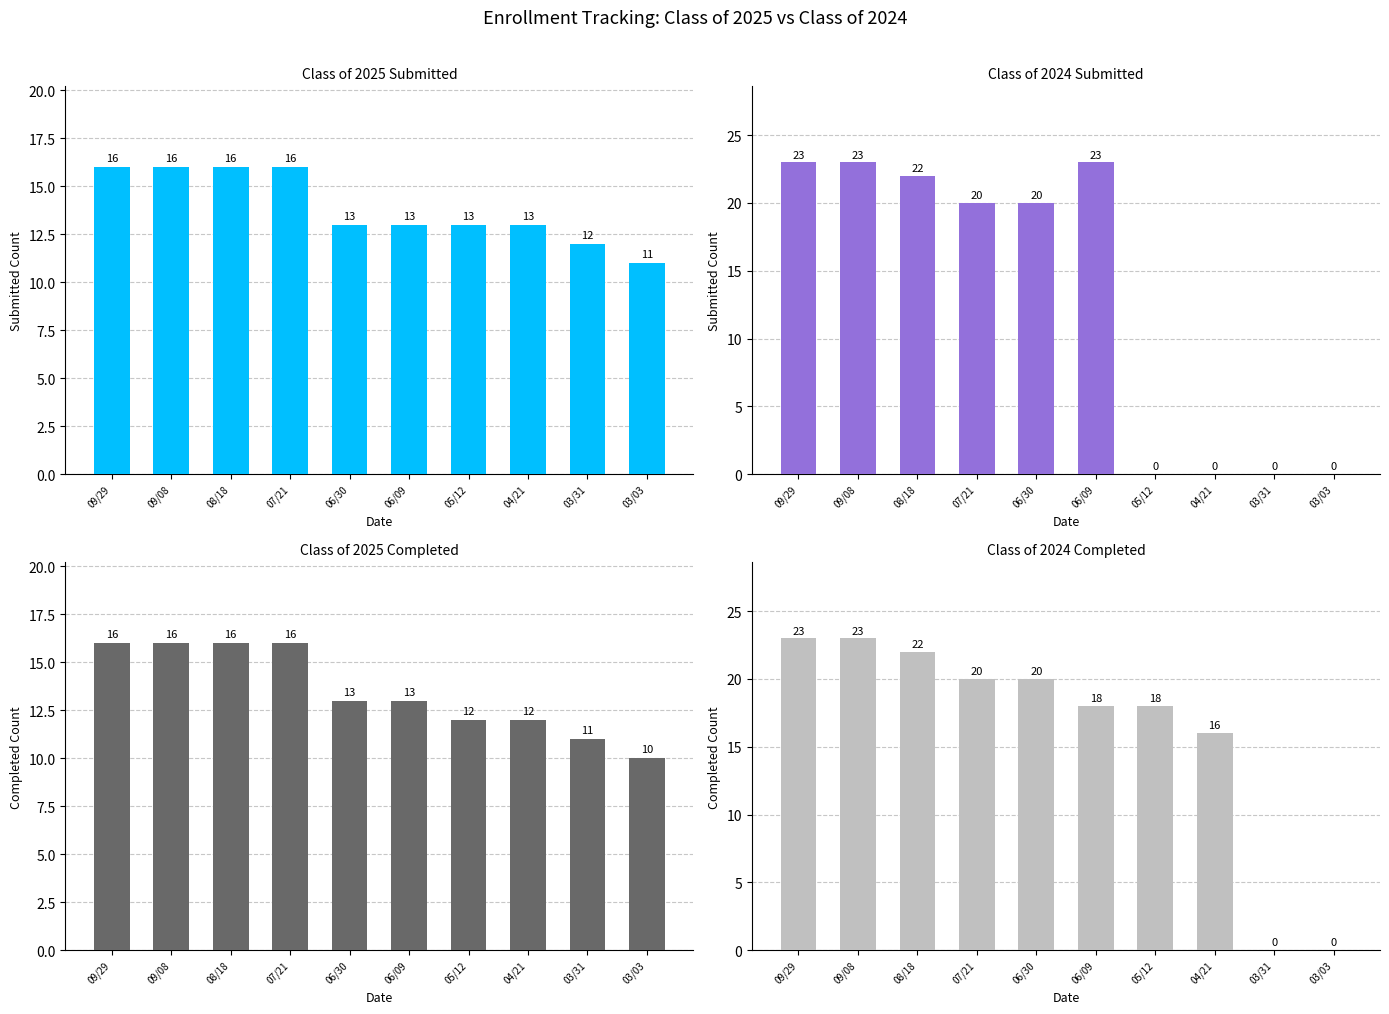

Read the Class of 2025 Completed value at 03/03.

10